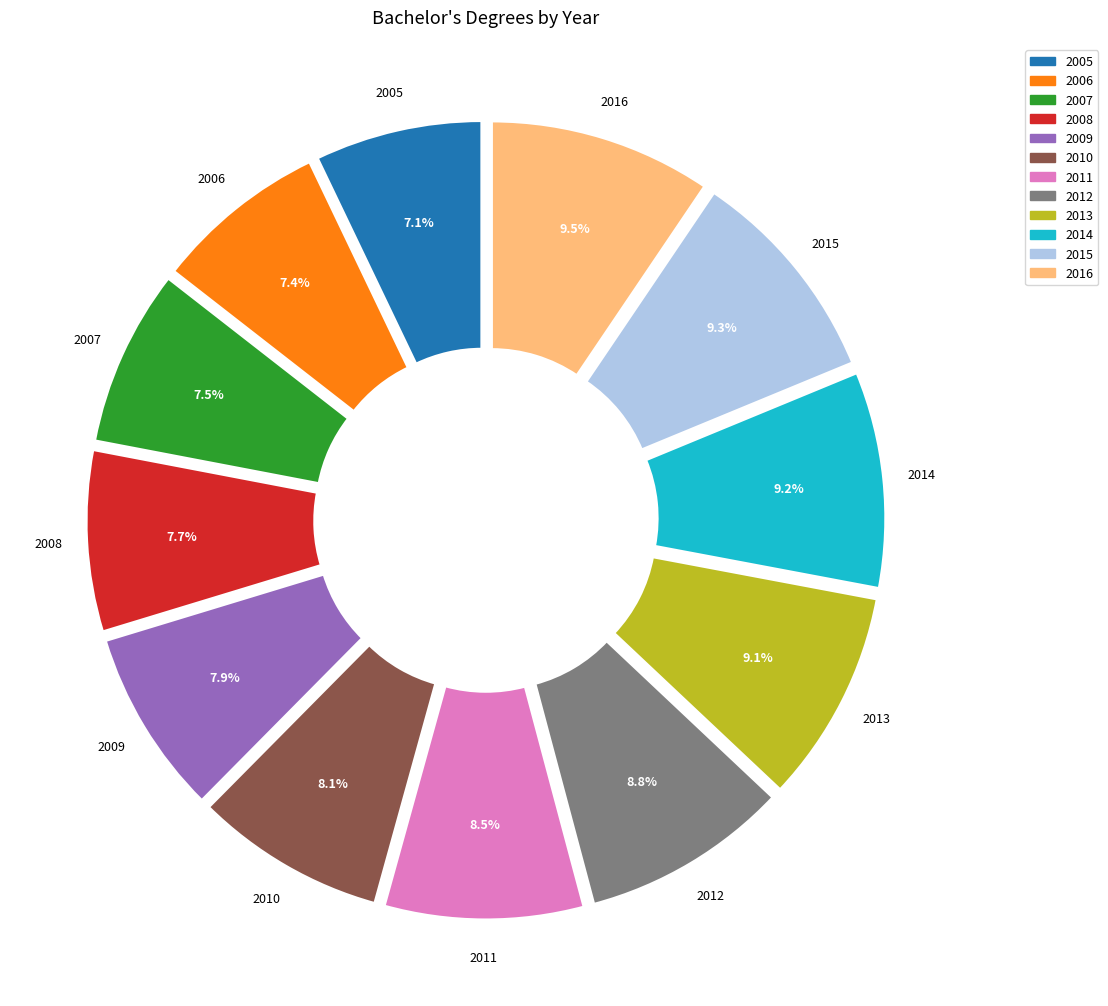

True or false: 2011 accounts for 17% of the total.

False